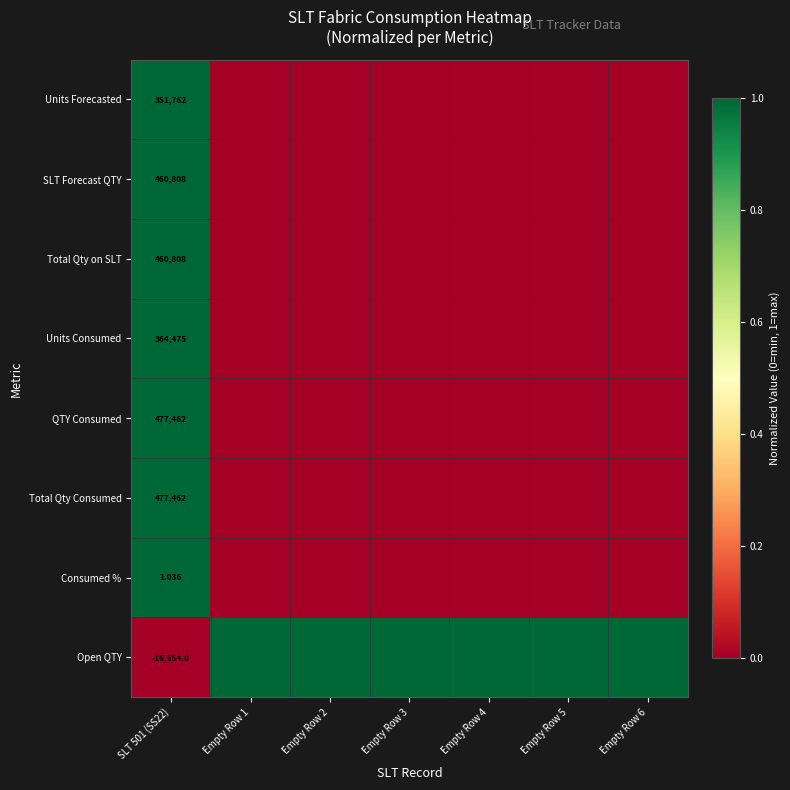

What is the maximum value shown in the chart?

1